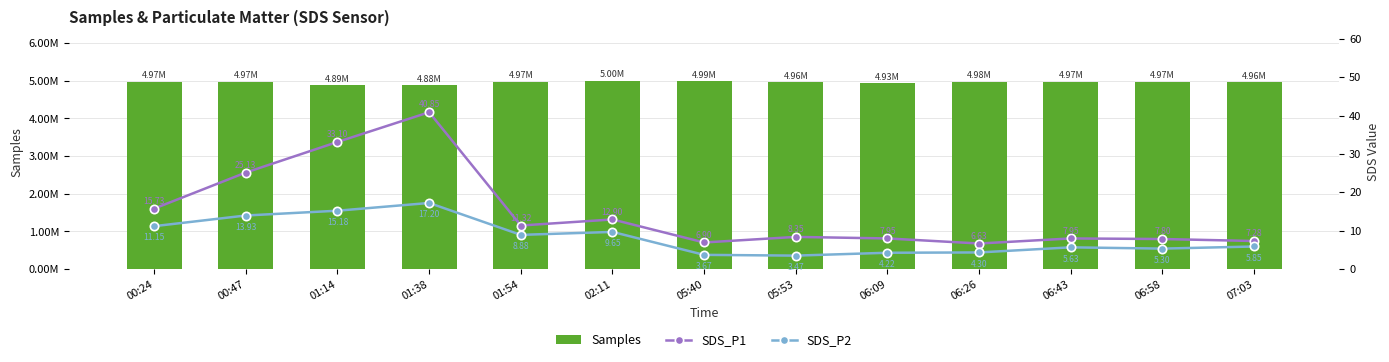

Is it true that SDS_P1 equals 6.6 at 06:26?

True